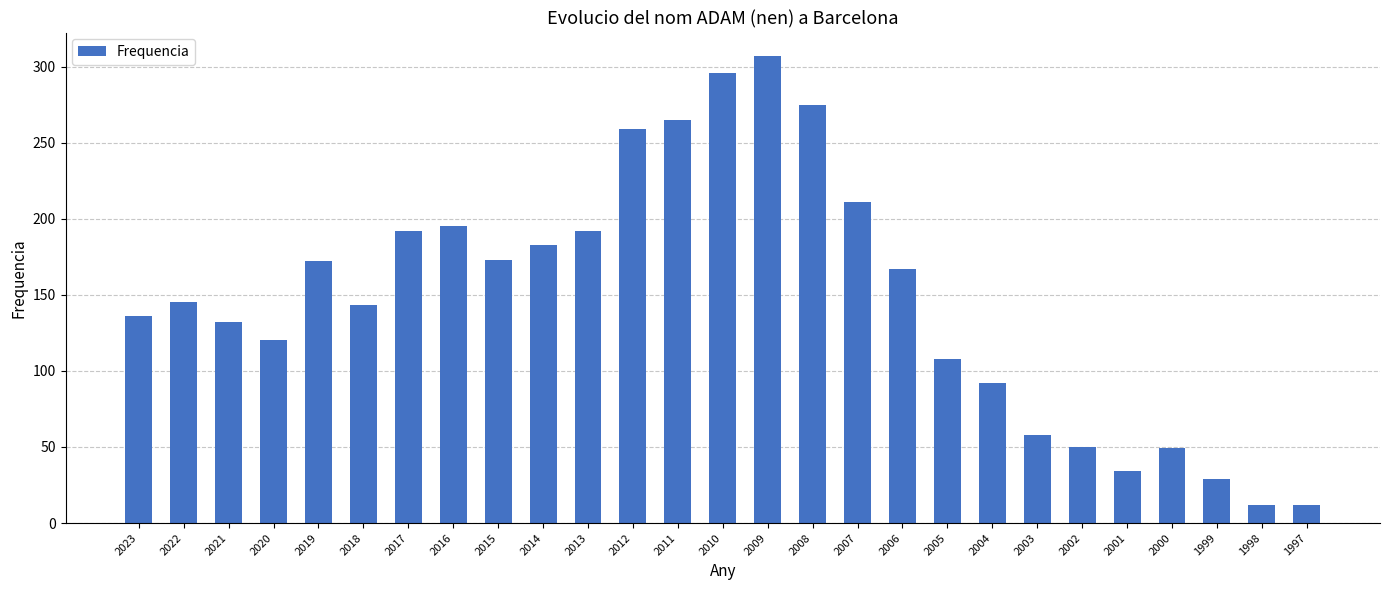

What is the sum of the values at 2023 and 2021?

268